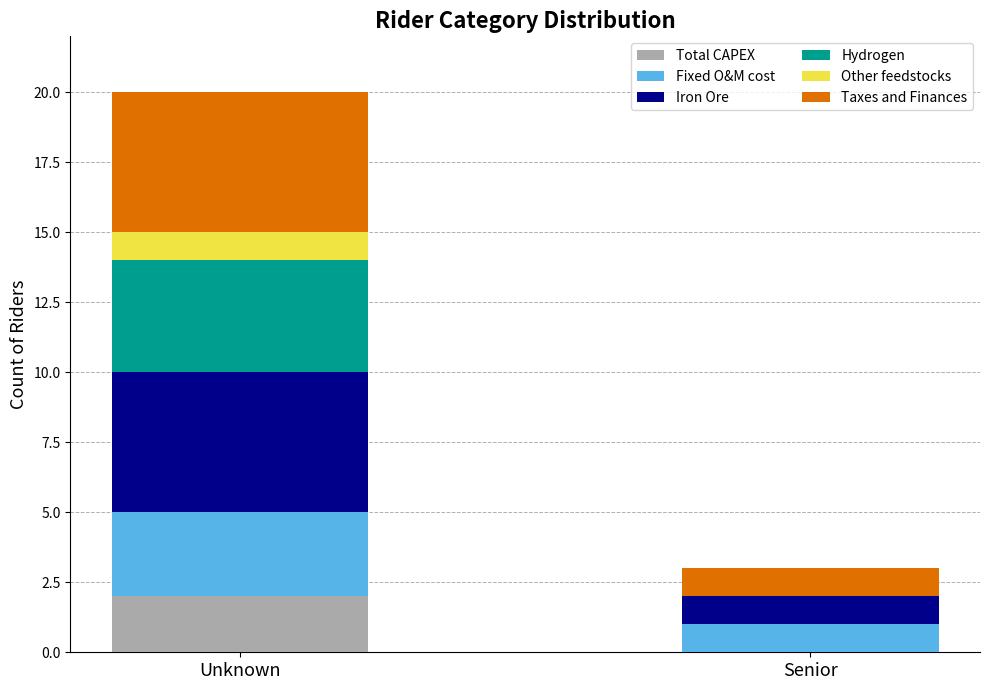

Are the bars grouped side by side (vs. stacked)?

No